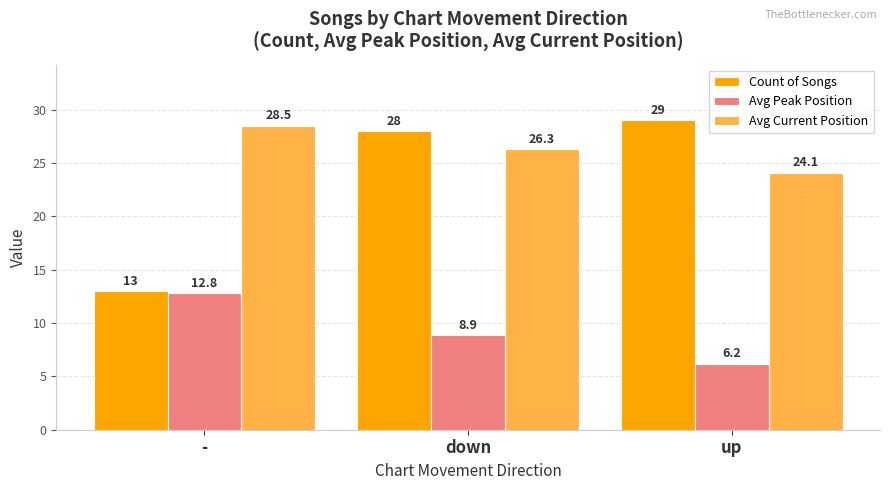

Where does the Avg Current Position series first go above 26?

-